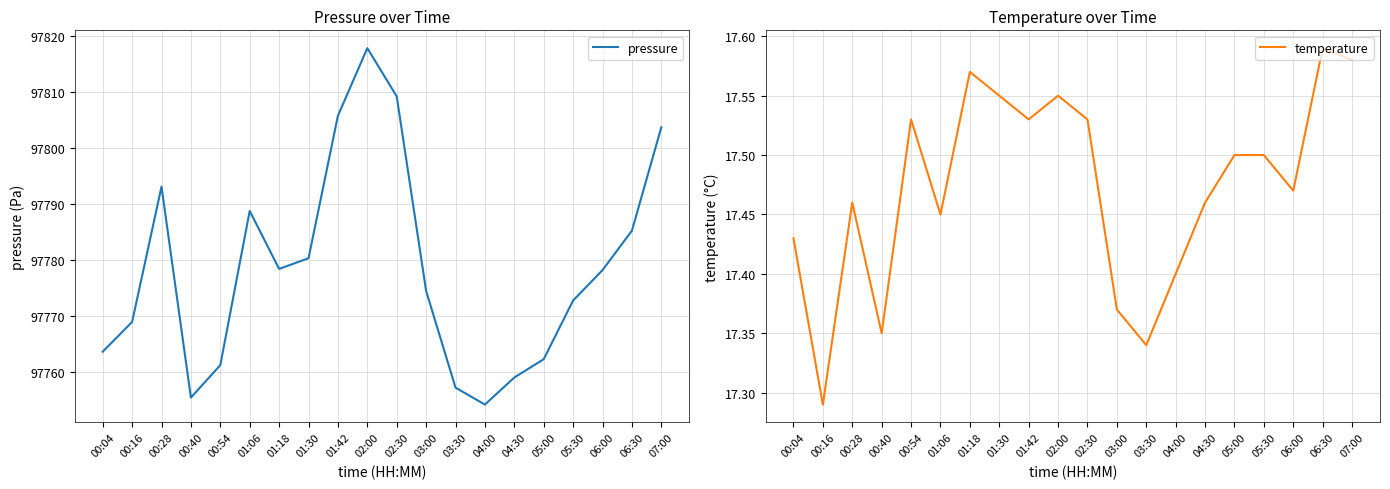

What is the label of the 18th point from the left?

06:00